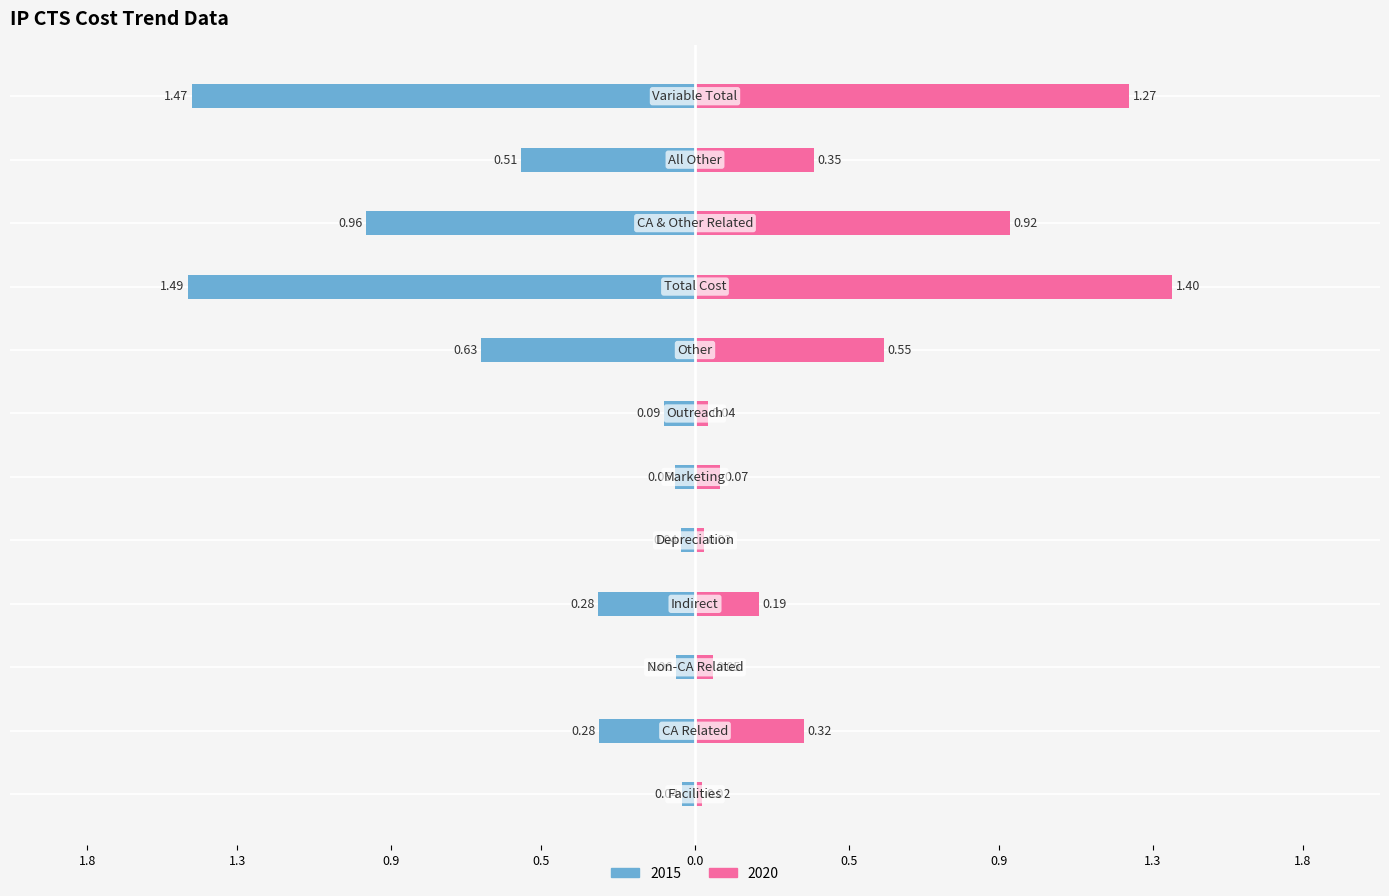

At how many categories does at least one series exceed 0?

12